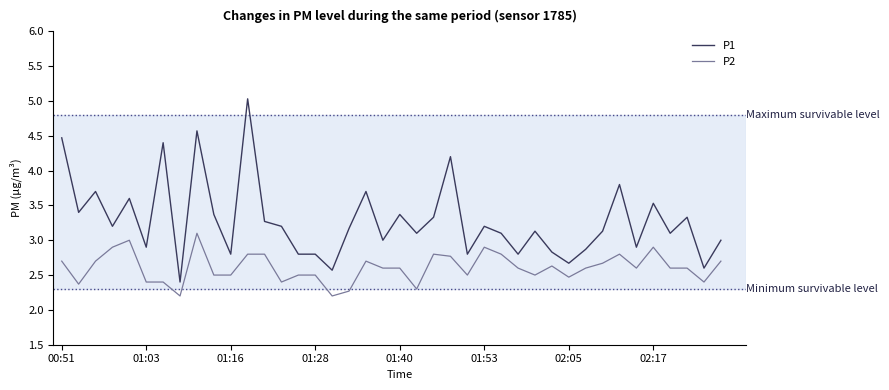

What is the smallest value displayed?

2.2